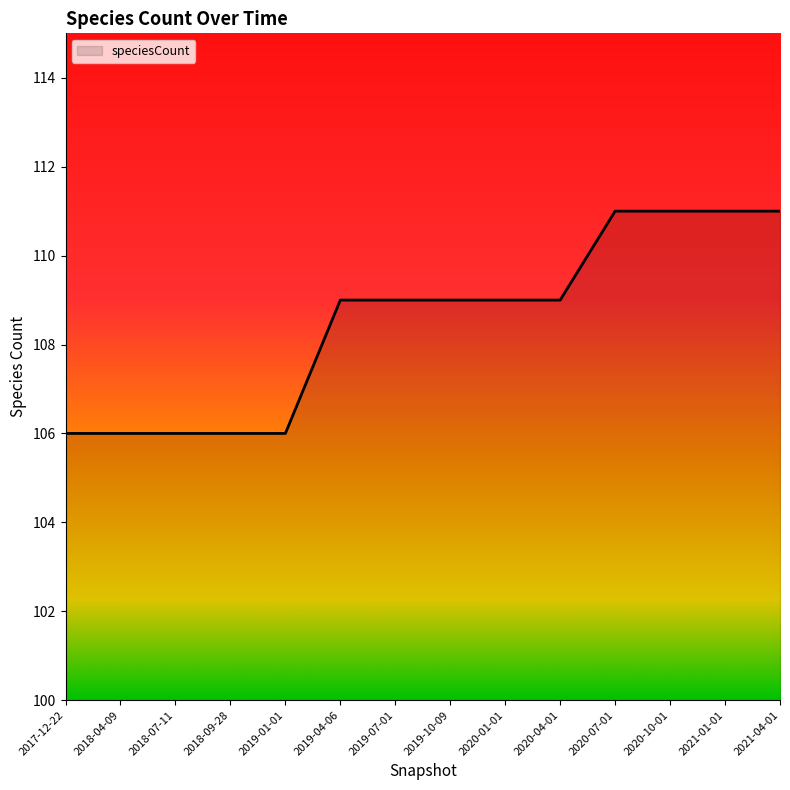

The chart shows a value of 173 at 2018-09-28. True or false?

False